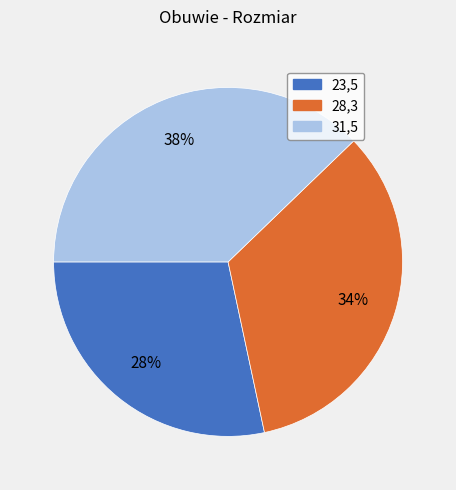

How many segments does this pie chart have?

3